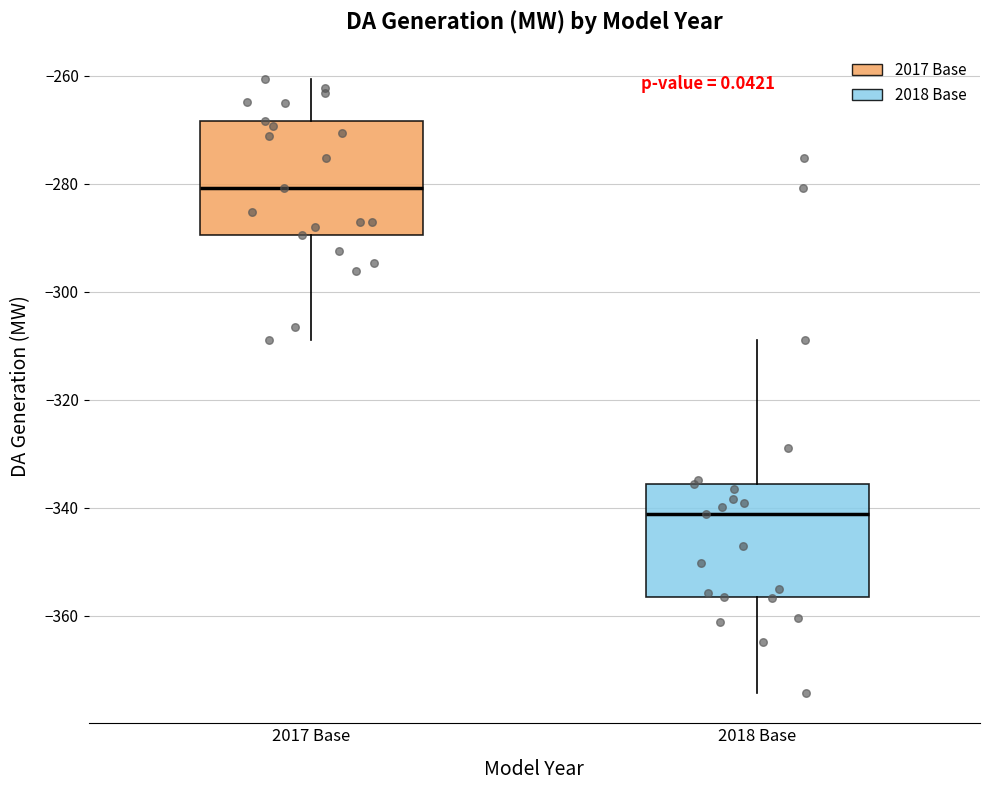

Which box has the lowest median line?

2018 Base